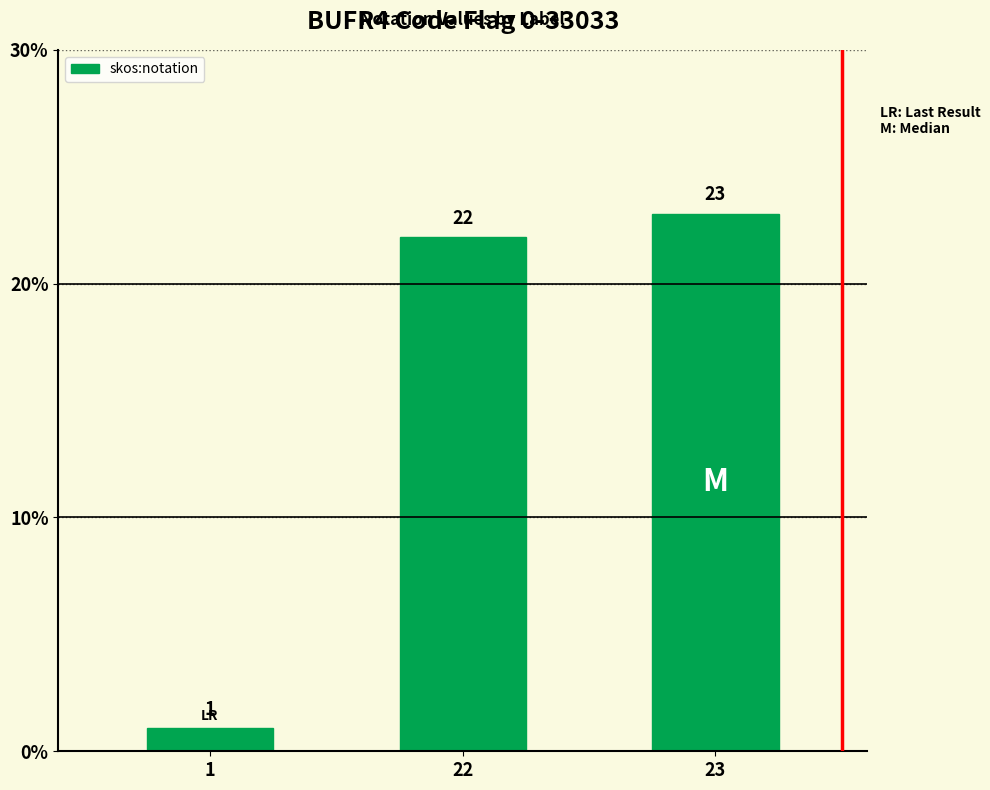

What is the value of the 2nd bar from the left?

22